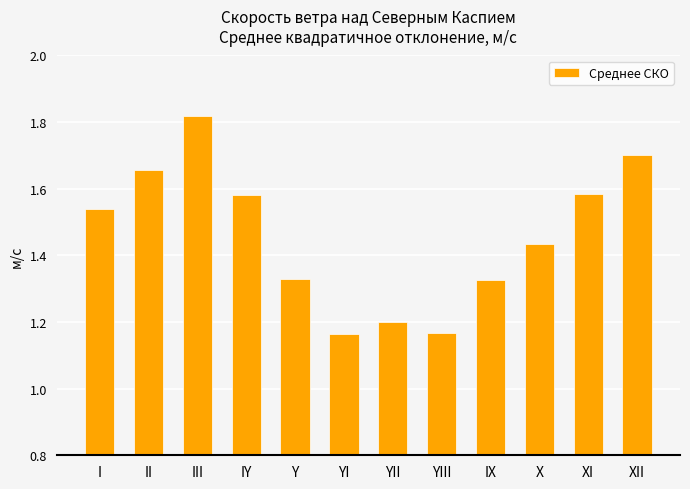

What is the label of the 7th bar from the left?

YII